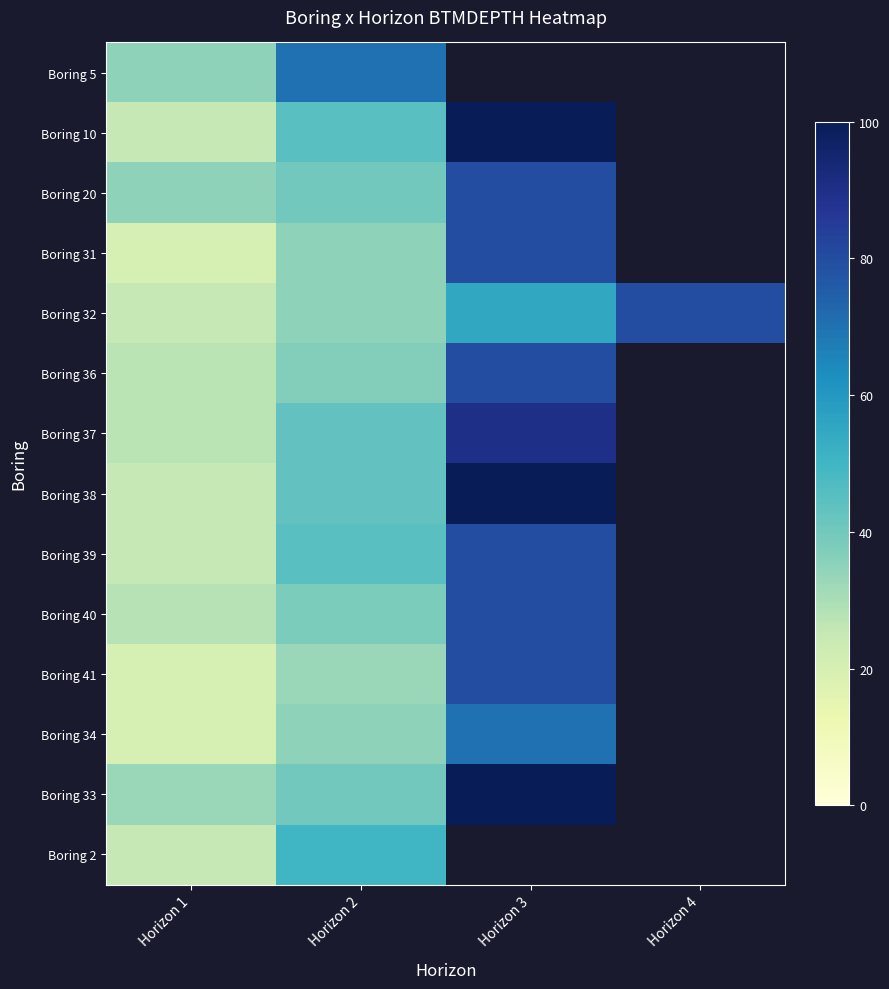

What is the difference between the maximum and second lowest values in the Boring 32 series?

45.0